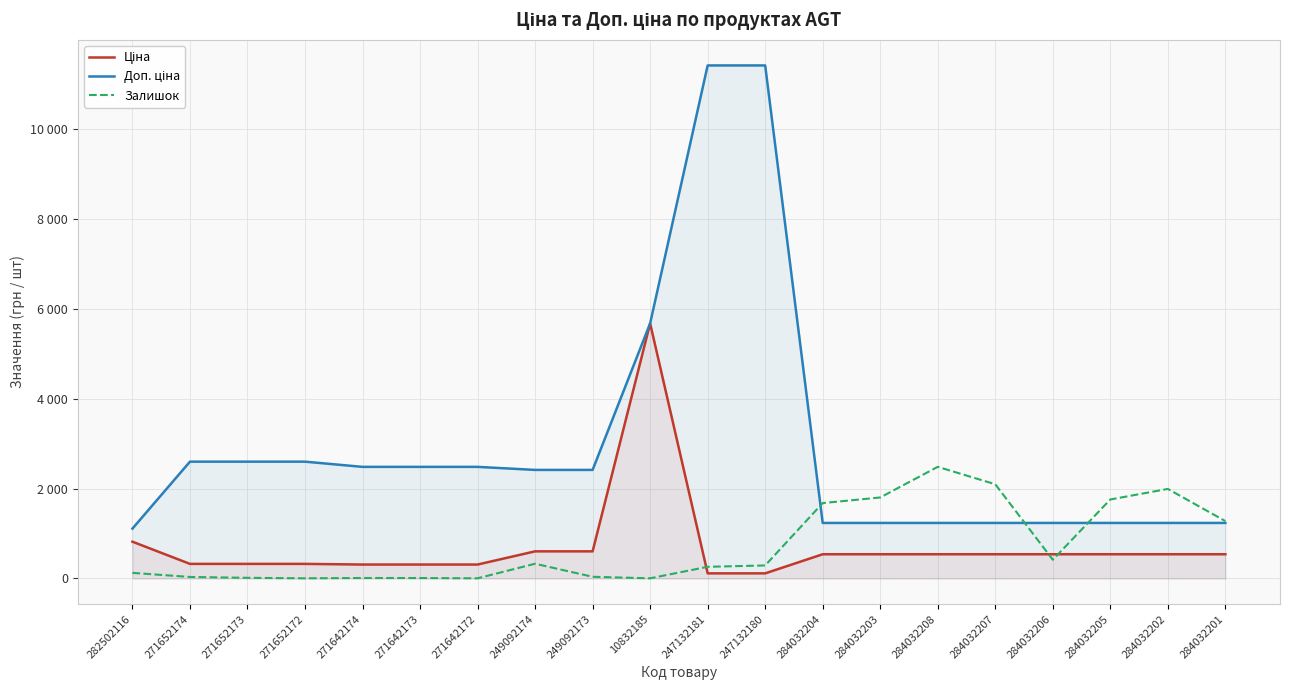

Which series has the largest total across all categories?

Доп. ціна